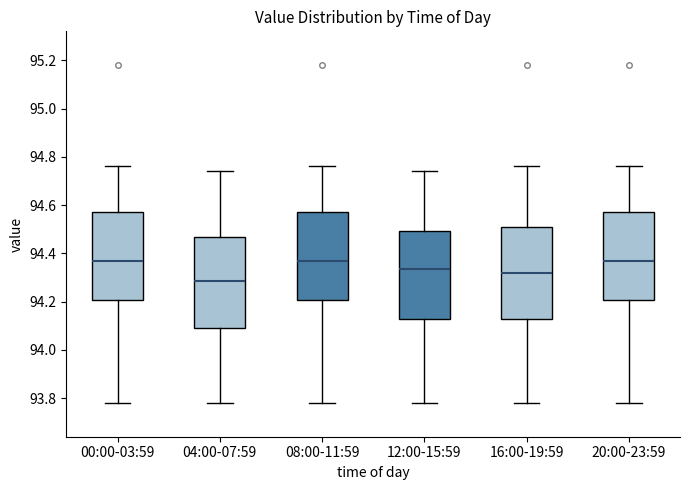

Reading left to right, read every box against the y-axis: the position of its median line, the range the box covers, and the ends of its whiskers. The values are not printed on the chart, so give them approximately, as read against the axis.

00:00-03:59: median 94.38, box 94.20 to 94.58, whiskers 93.78 to 94.76
04:00-07:59: median 94.28, box 94.10 to 94.46, whiskers 93.78 to 94.74
08:00-11:59: median 94.38, box 94.20 to 94.58, whiskers 93.78 to 94.76
12:00-15:59: median 94.34, box 94.12 to 94.50, whiskers 93.78 to 94.74
16:00-19:59: median 94.32, box 94.12 to 94.52, whiskers 93.78 to 94.76
20:00-23:59: median 94.38, box 94.20 to 94.58, whiskers 93.78 to 94.76